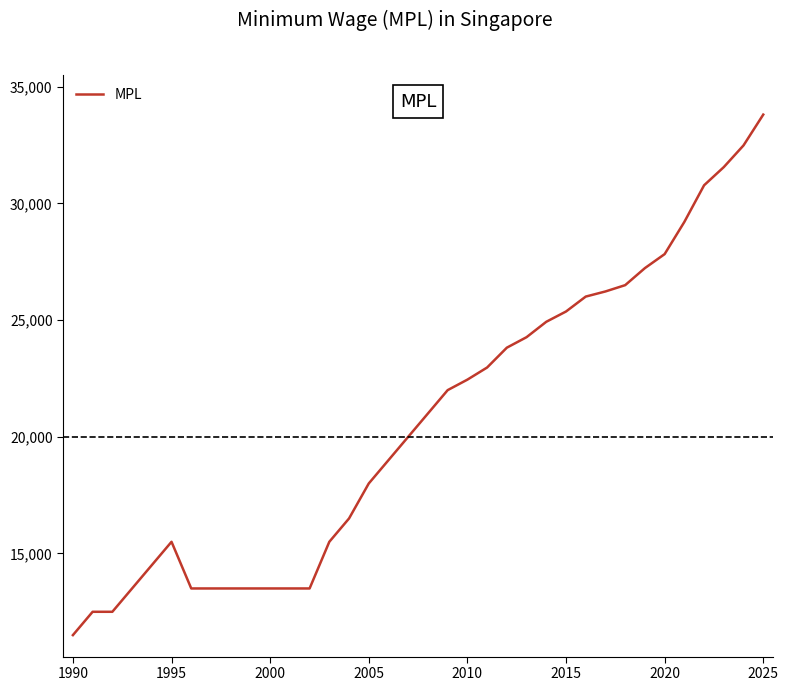

What is the maximum value shown in the chart?

33810